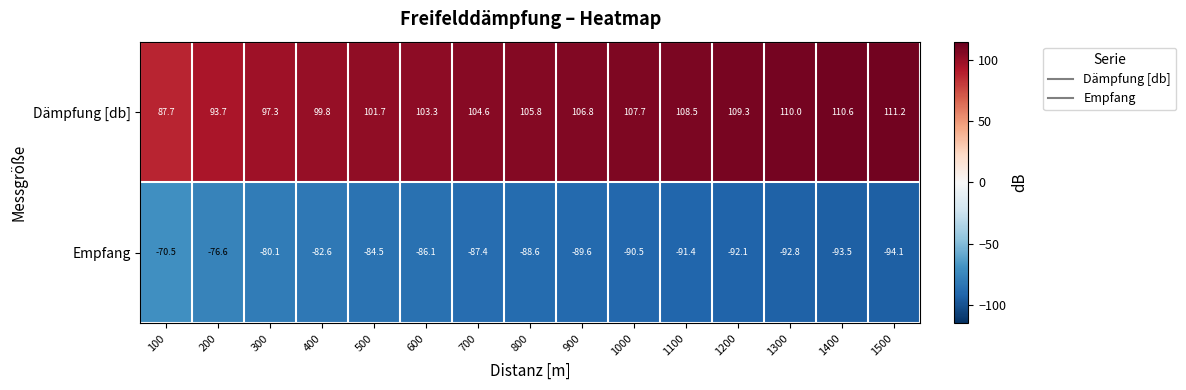

What is the sum of the Dämpfung [db] values at 1200 and 500?

211.0